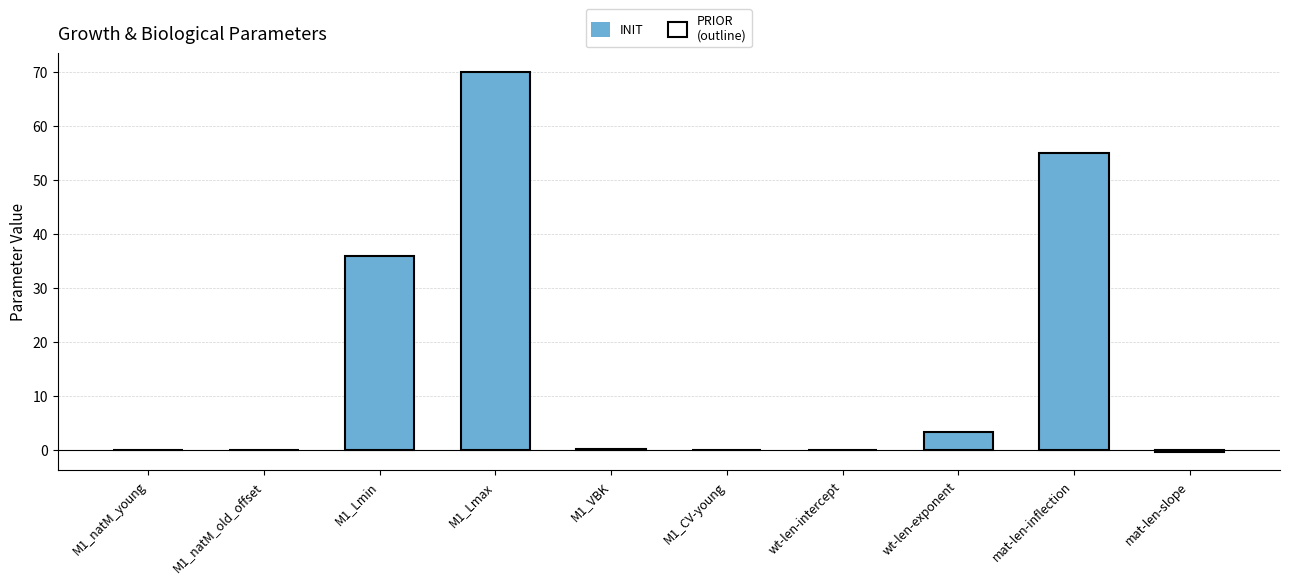

True or false: the data shows 96.0 at mat-len-inflection.

False